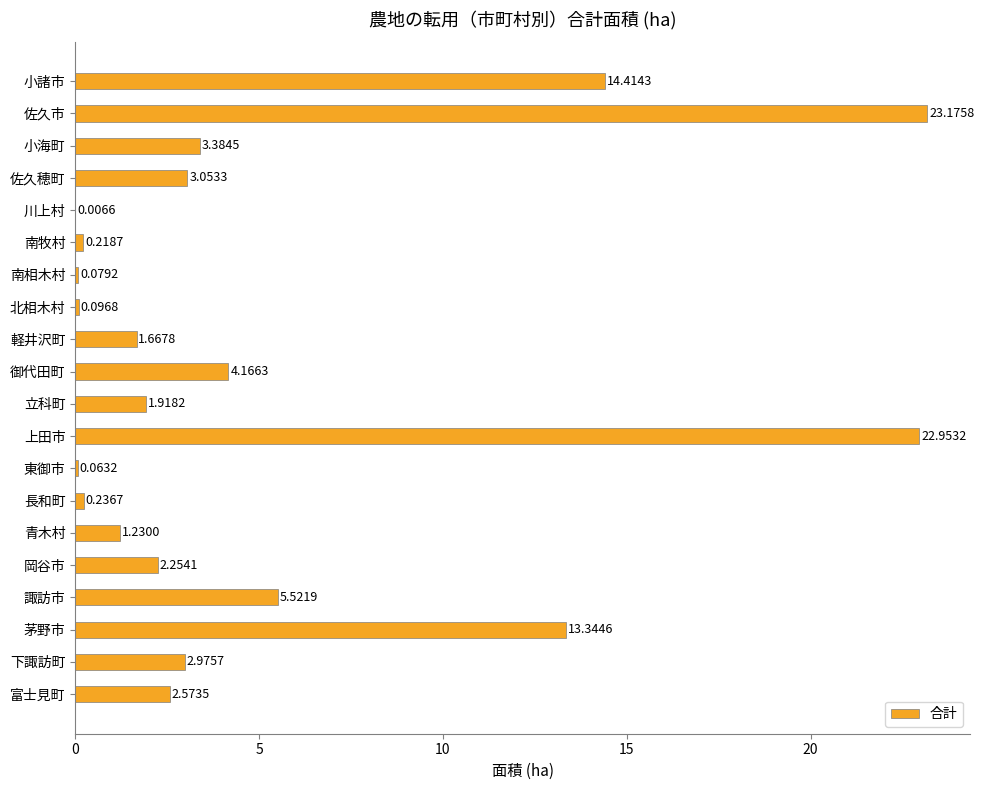

Between 北相木村 and 川上村, which is larger?

北相木村